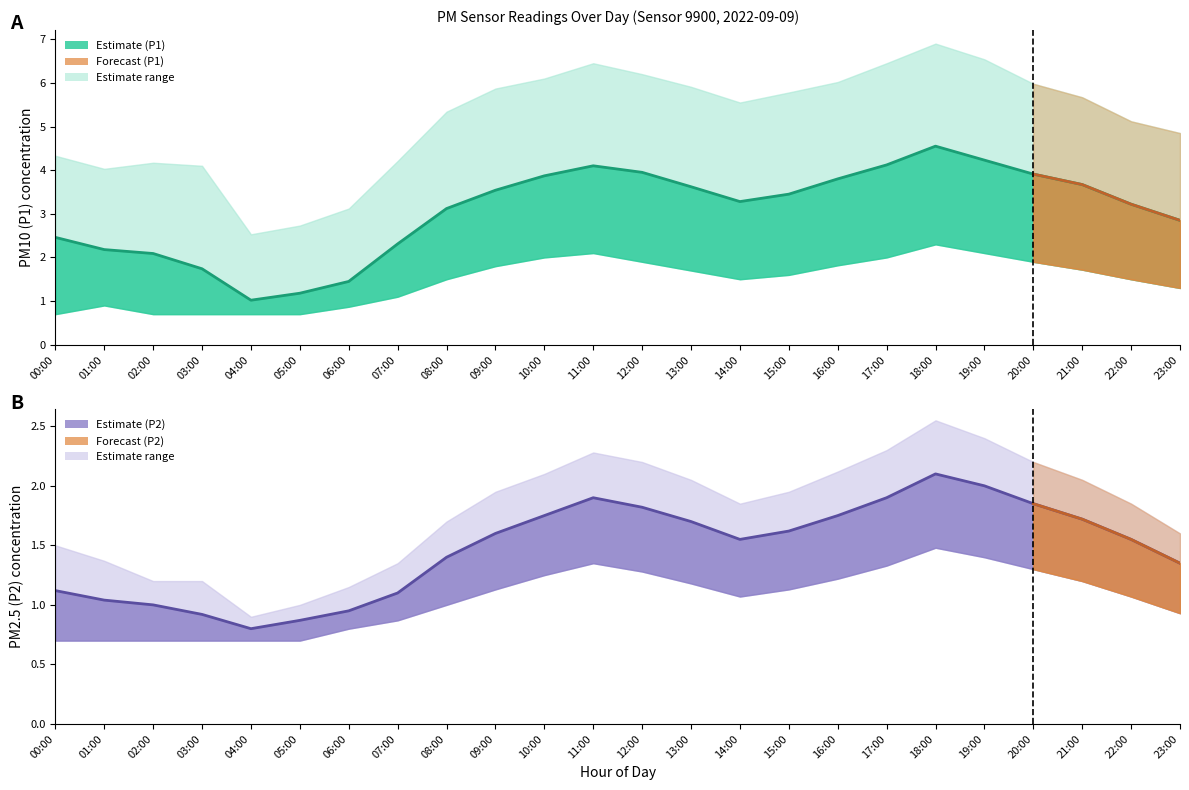

How many lines are shown in the chart?

6